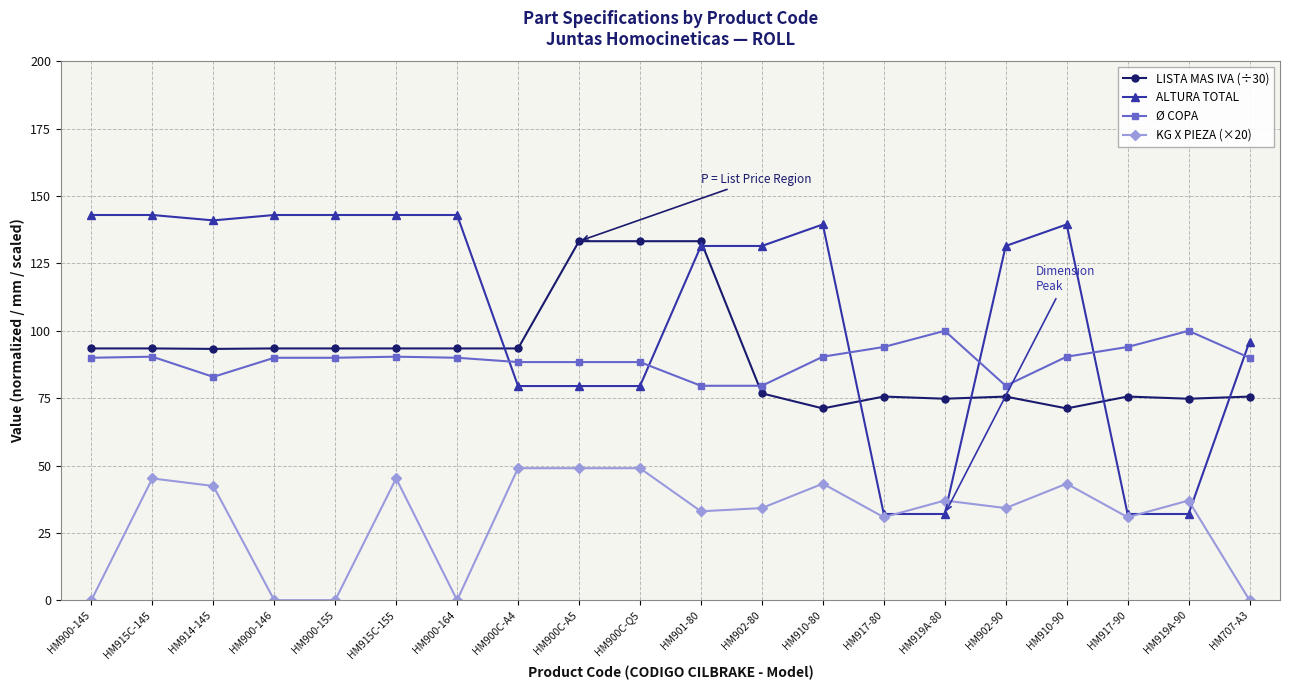

What is the total value across all series at HM902-90?

320.9